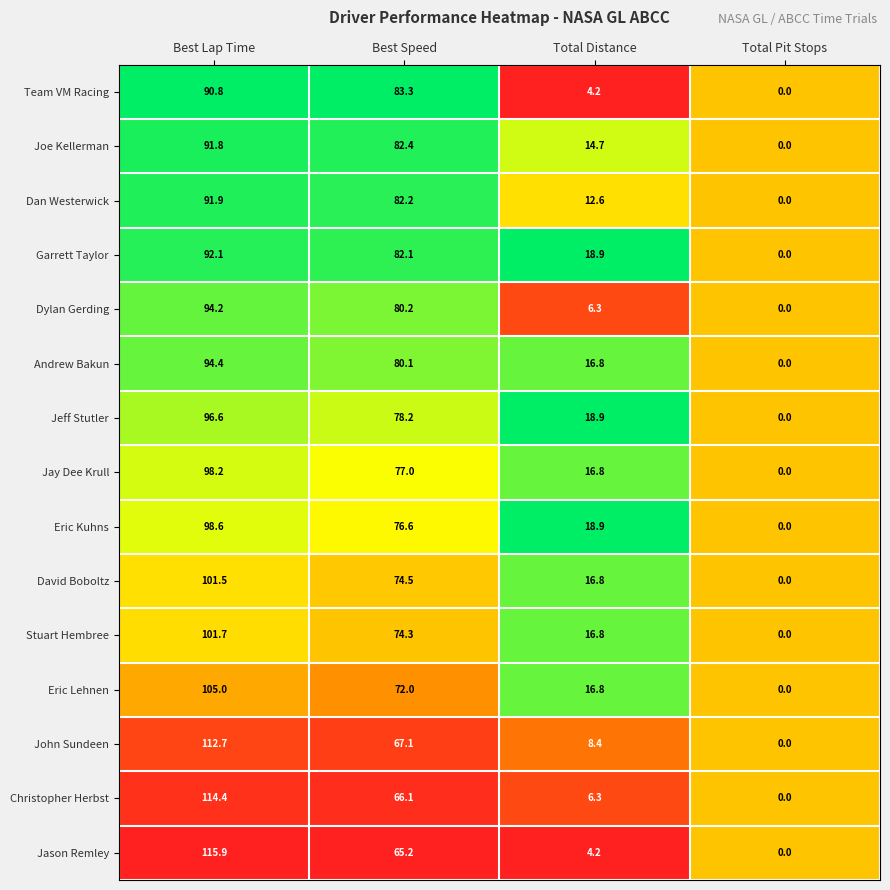

List the labels in order of Jeff Stutler value, largest first.

Best Lap Time, Best Speed, Total Distance, Total Pit Stops